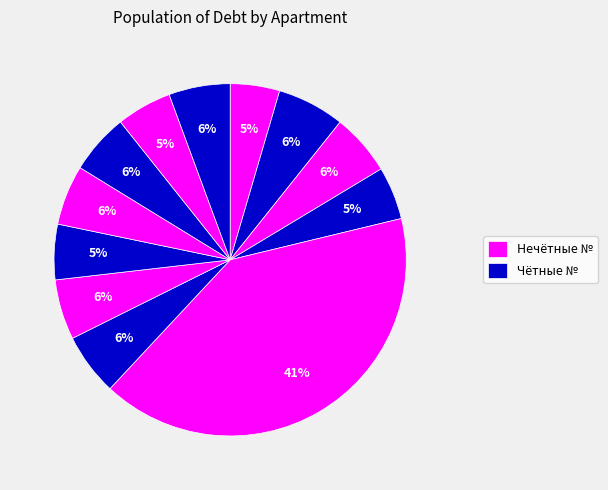

Rank the categories by value from highest to lowest.

5, 2, 6, 3, 12, 10, 7, 9, 8, 11, 4, 1